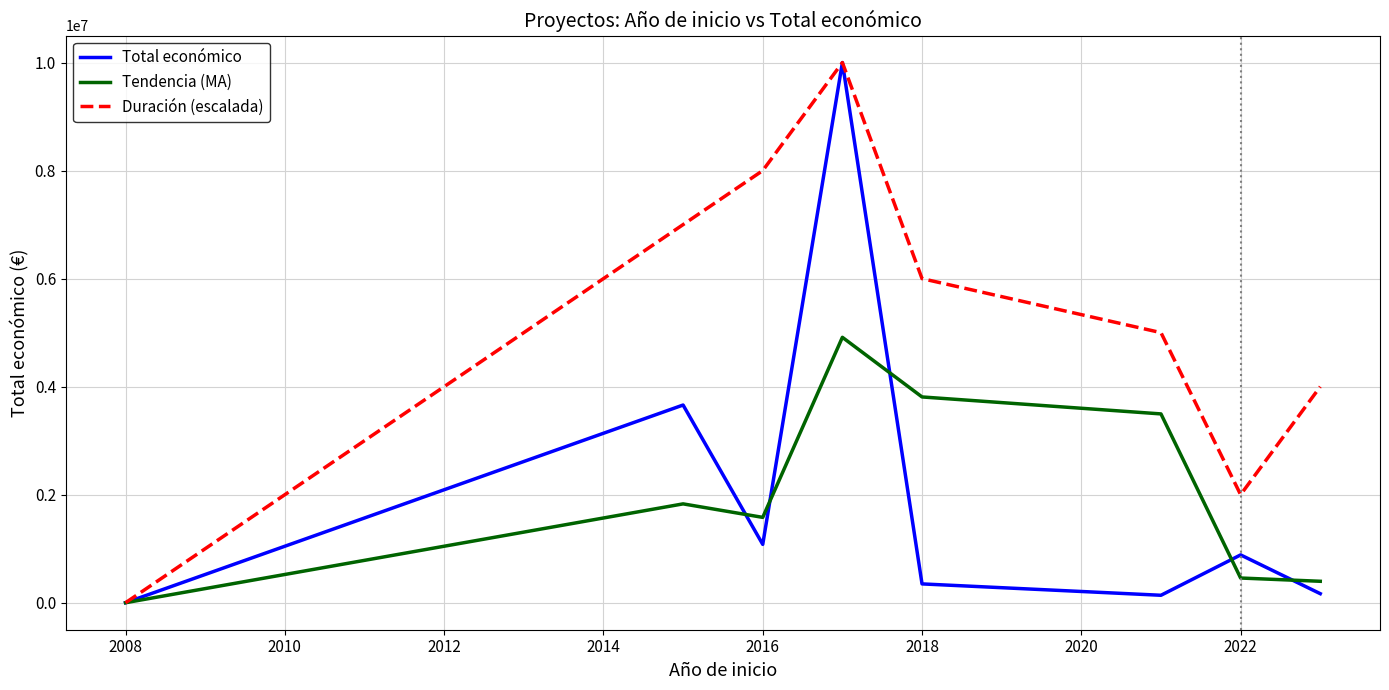

What is the greatest value displayed?

9999277.0